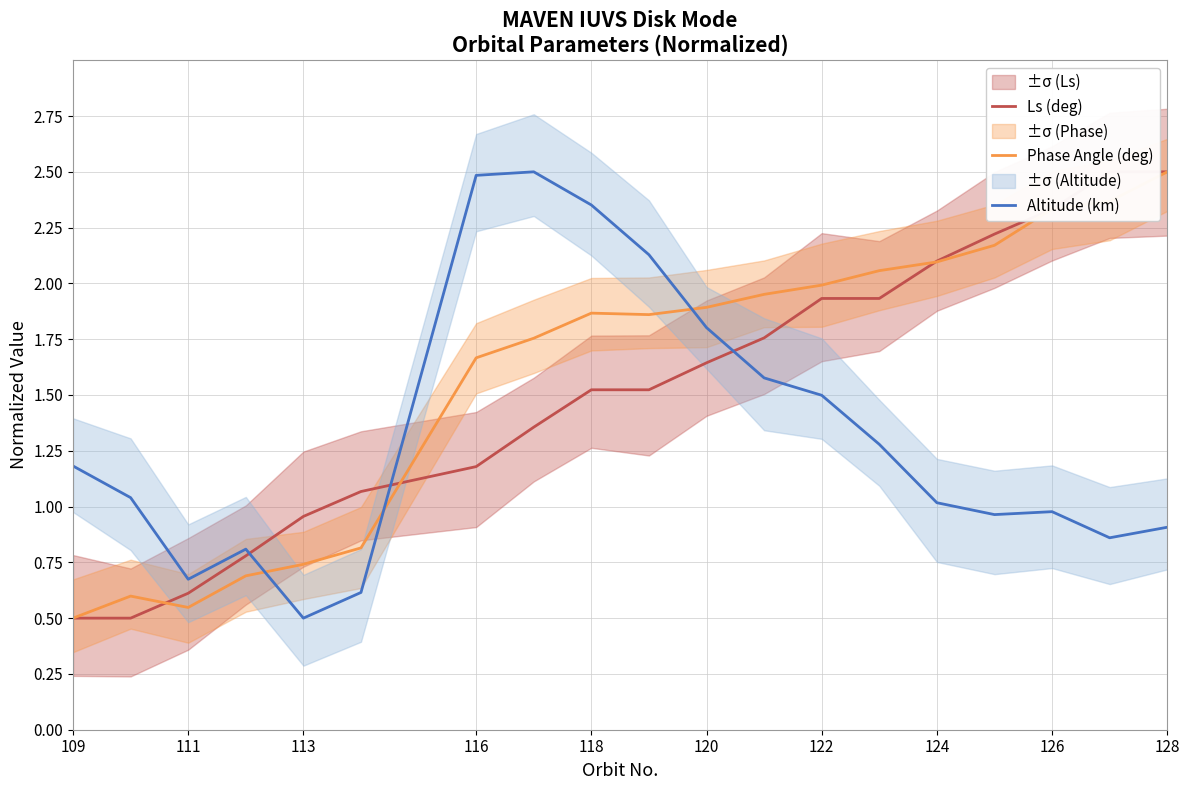

After their last crossing, which series has the higher values: Altitude (km) or Phase Angle (deg)?

Phase Angle (deg)